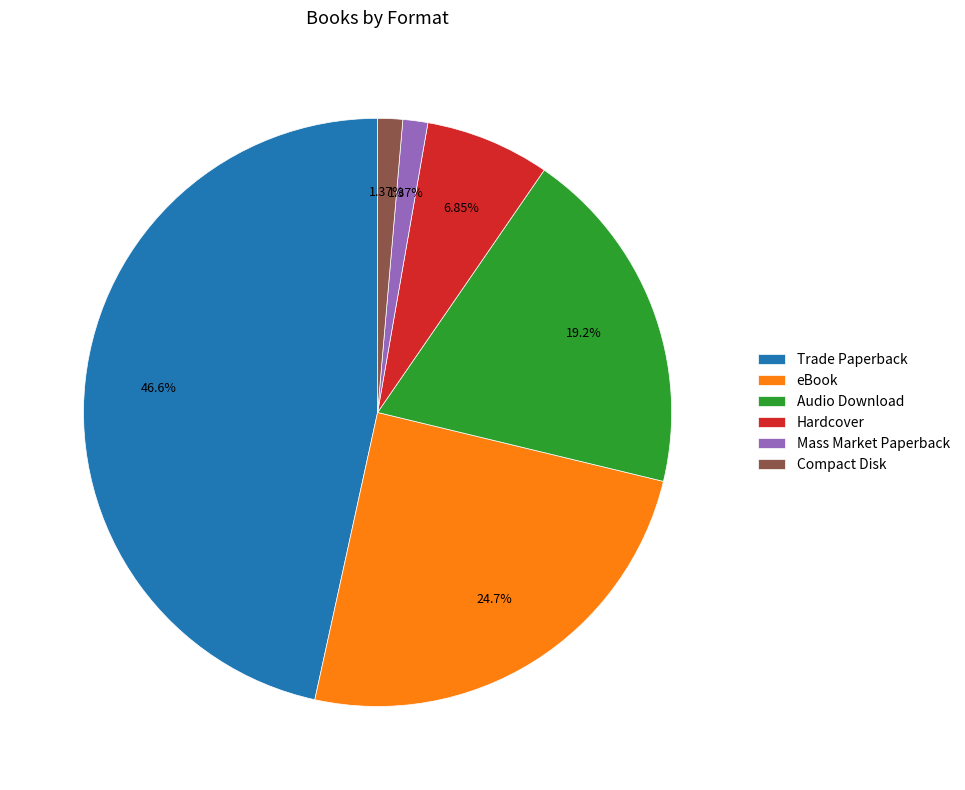

Which slice is the largest?

Trade Paperback